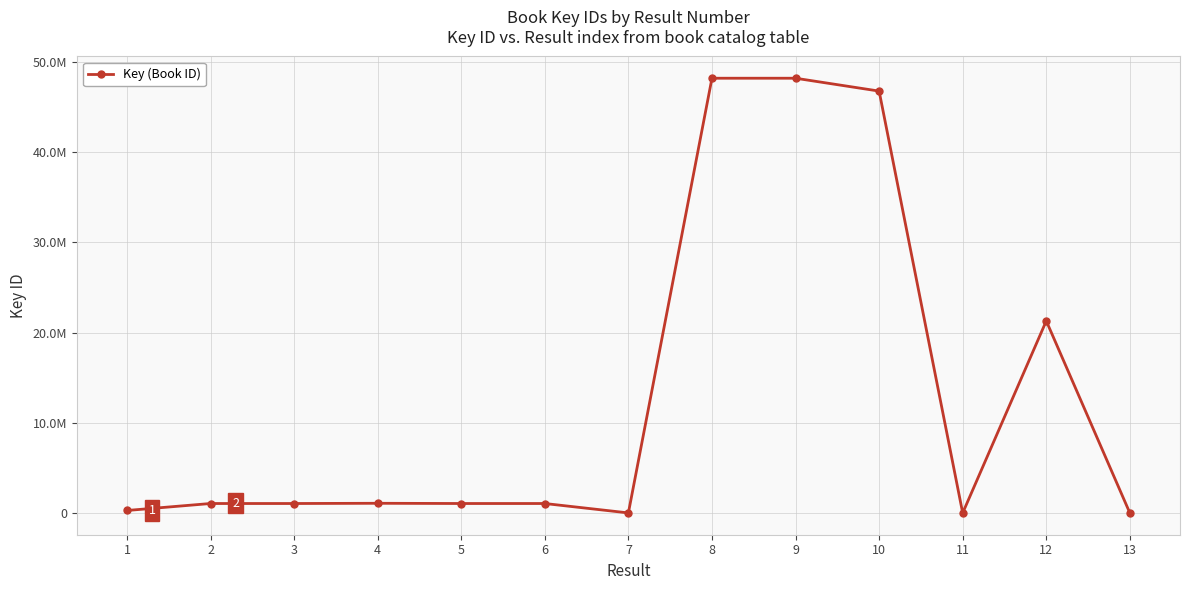

The chart shows a value of 10058996 at 8. True or false?

False